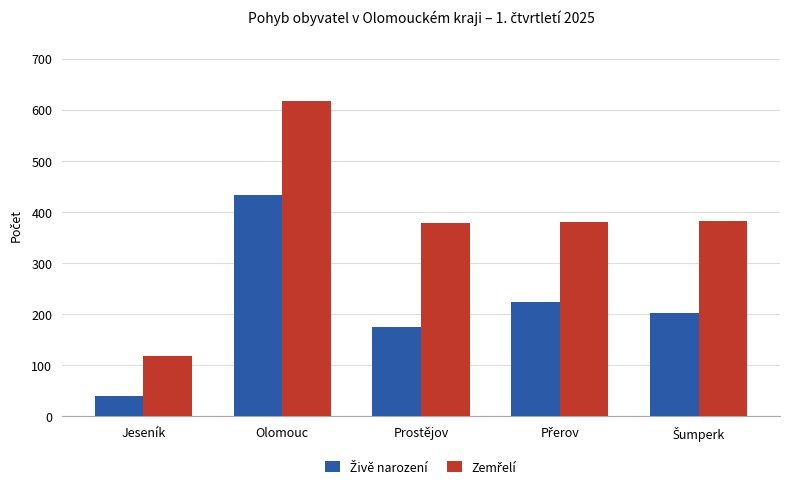

At which category does the chart reach its minimum across all series?

Jeseník